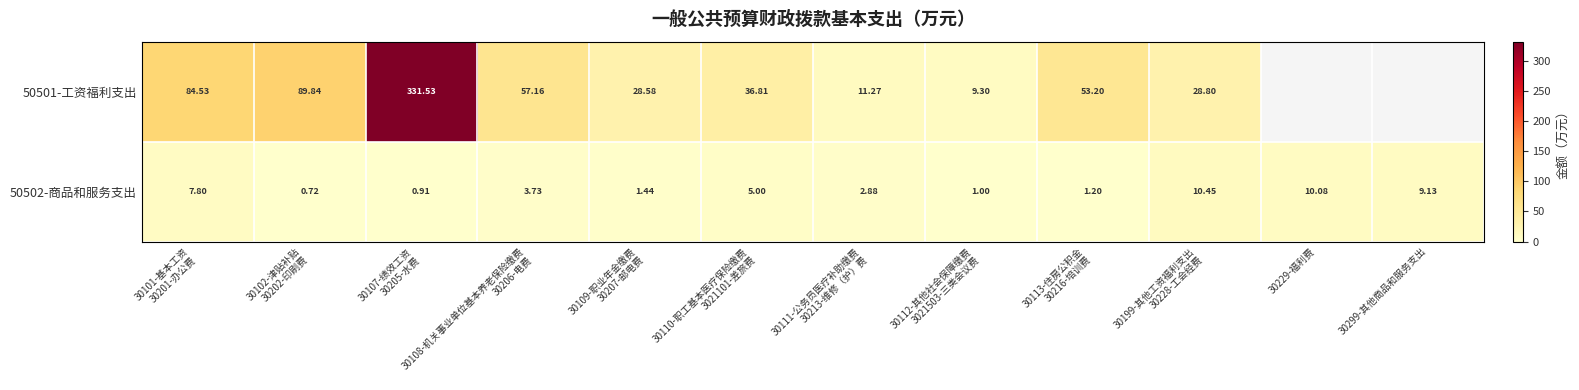

How many data points in 50502-商品和服务支出 are above 3?

6